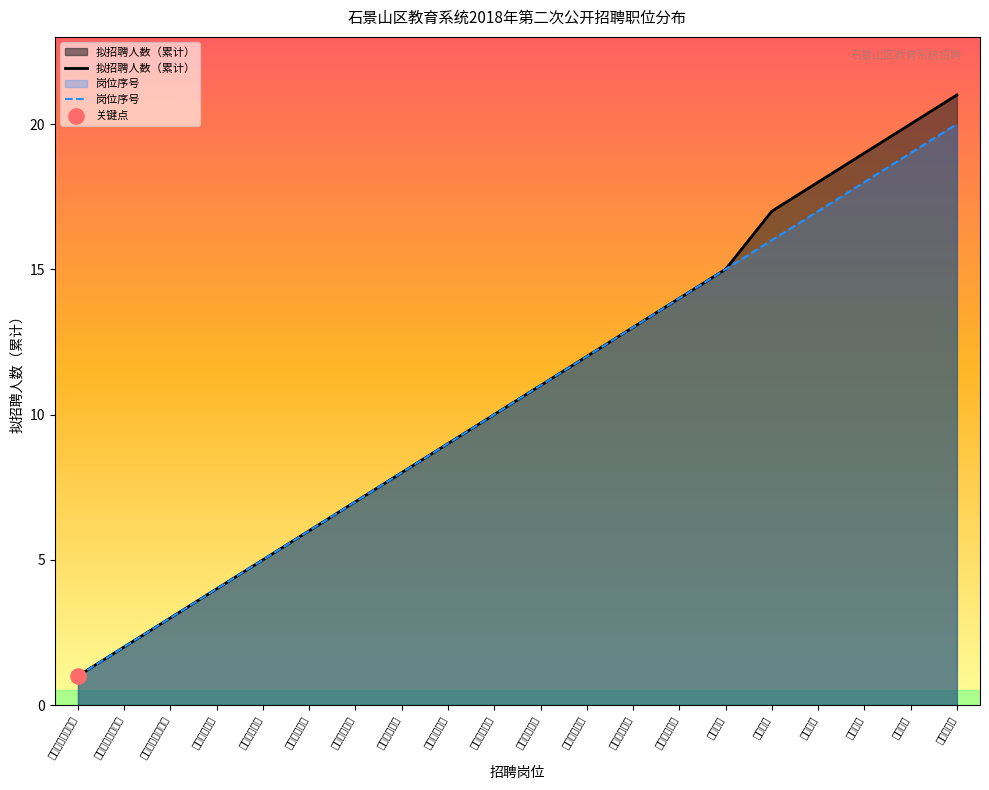

Which series has the largest total across all categories?

拟招聘人数（累计）